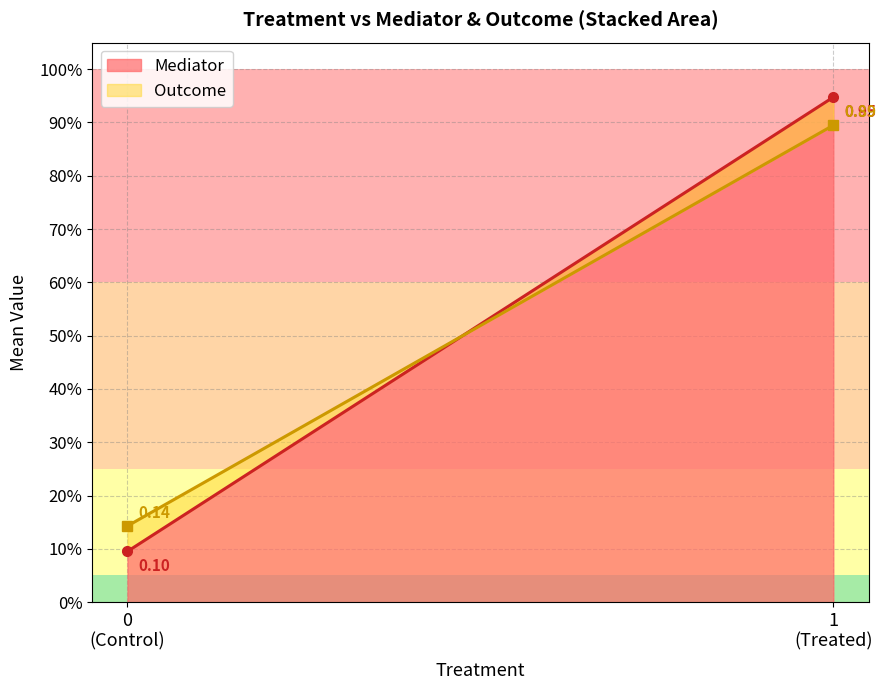

How many categories are shown in the chart?

2